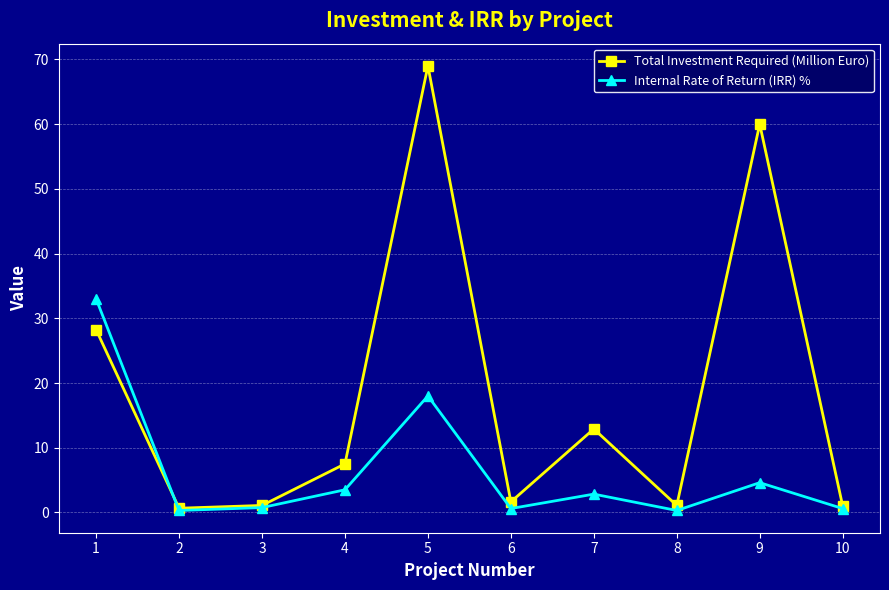

Which series has the widest spread of values?

Total Investment Required (Million Euro)